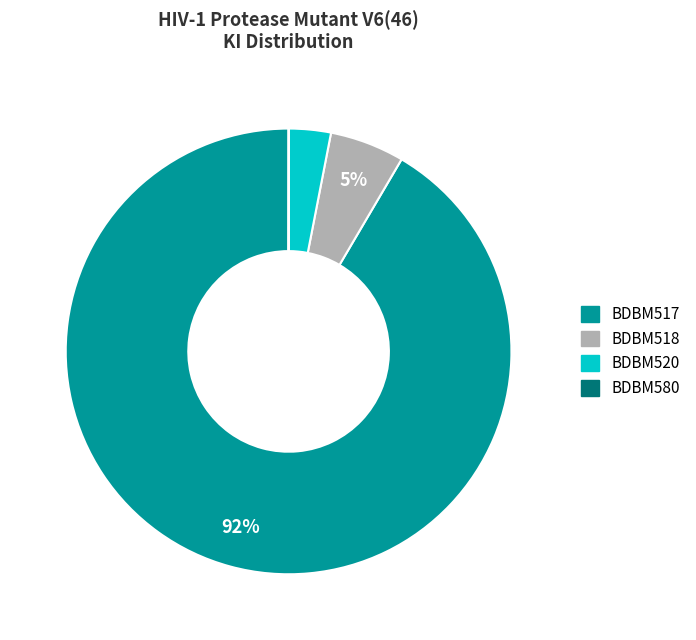

Which category has the biggest portion of the pie?

BDBM517